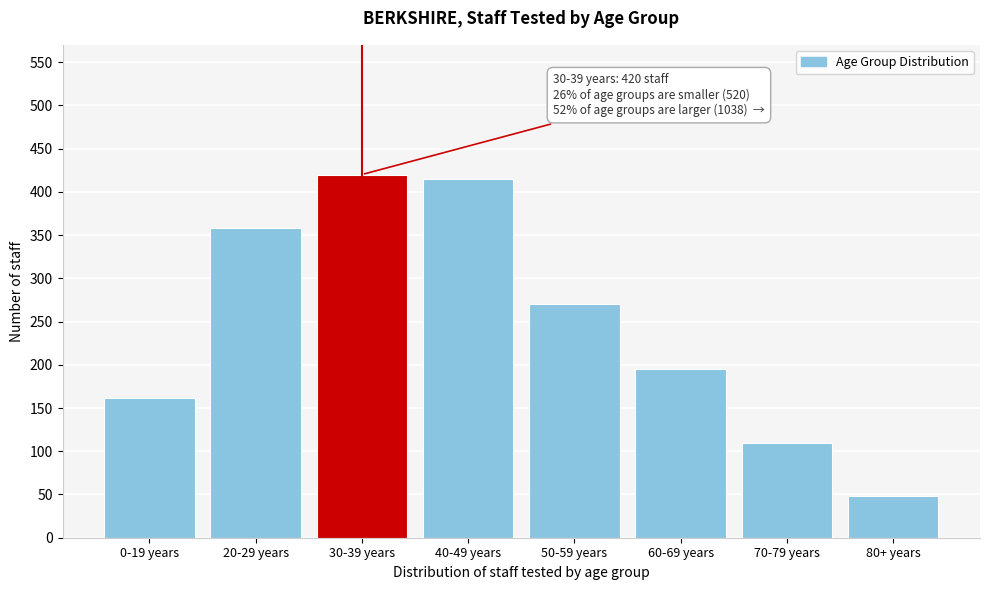

Reading right to left, list all the values displayed in this chart.

80+ years=48	70-79 years=110	60-69 years=195	50-59 years=270	40-49 years=415	30-39 years=420	20-29 years=358	0-19 years=162